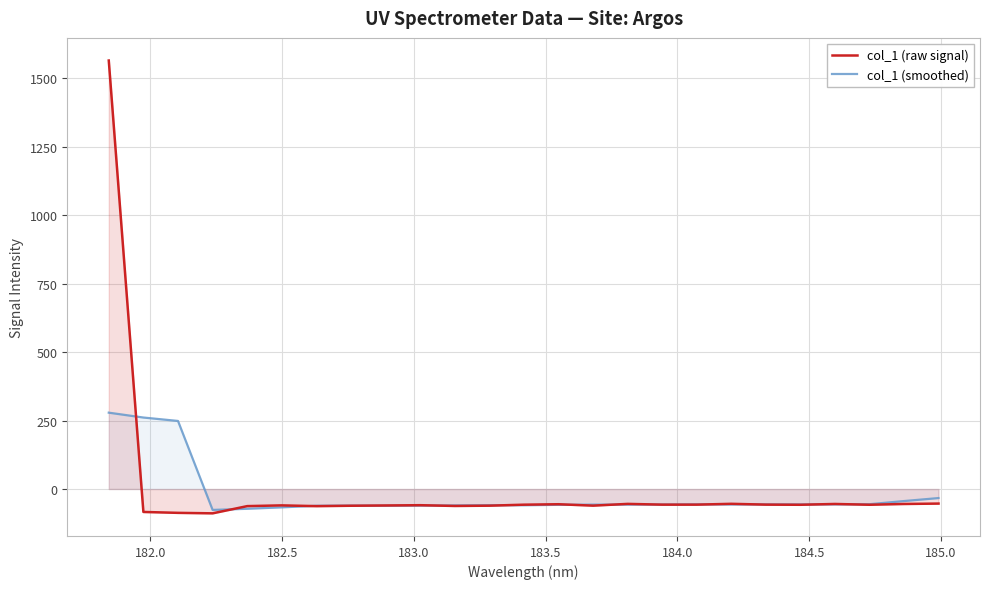

What is the smallest value displayed?

-88.9